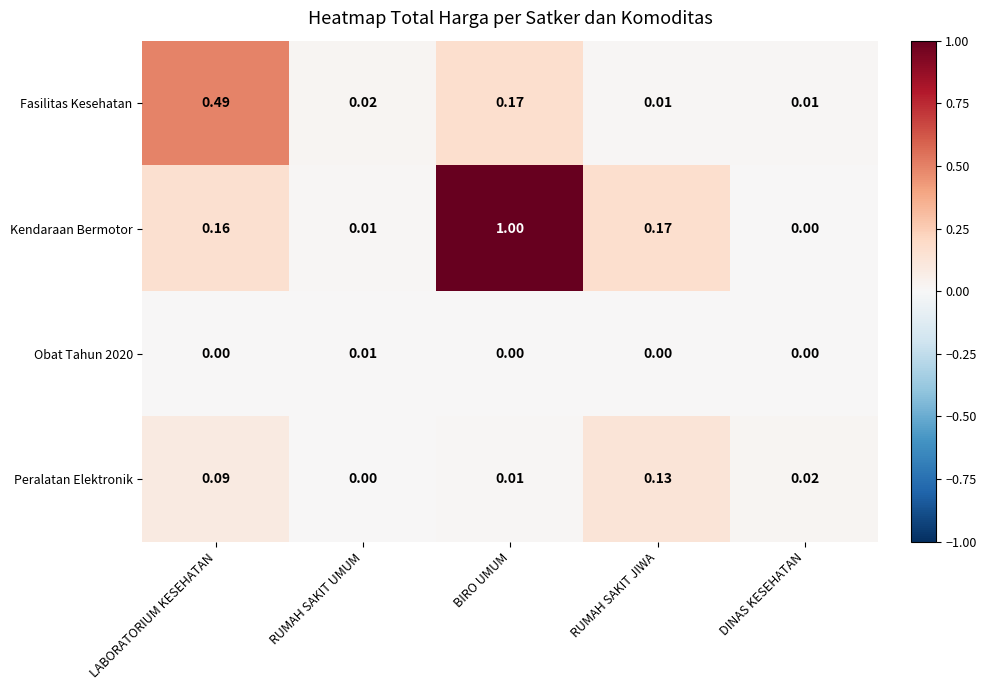

How many distinct data groups are displayed?

4